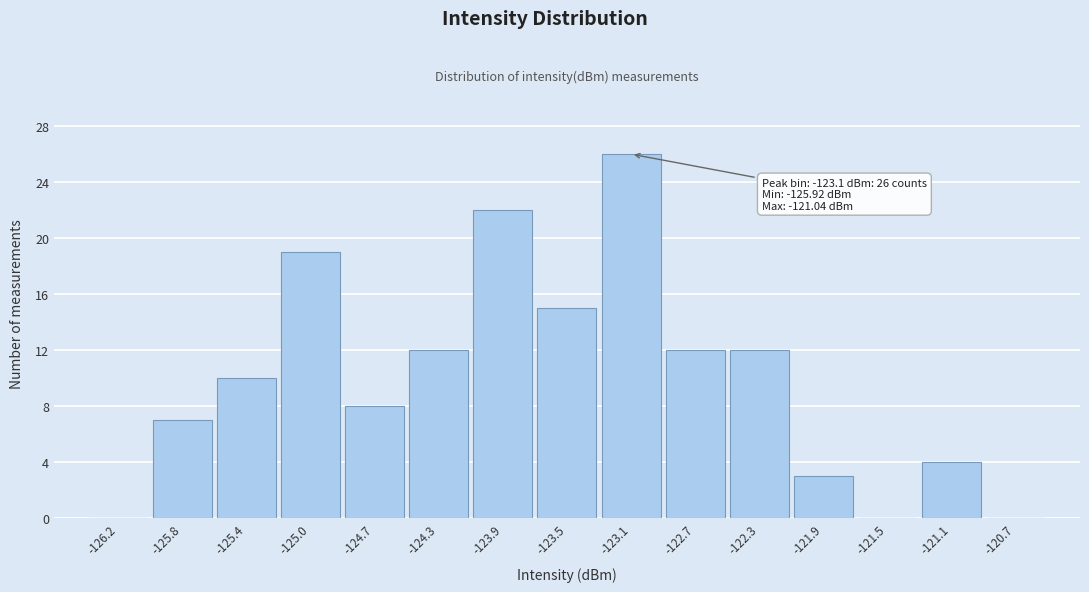

Which range on the x-axis has the tallest bar?

-123.30 to -122.90